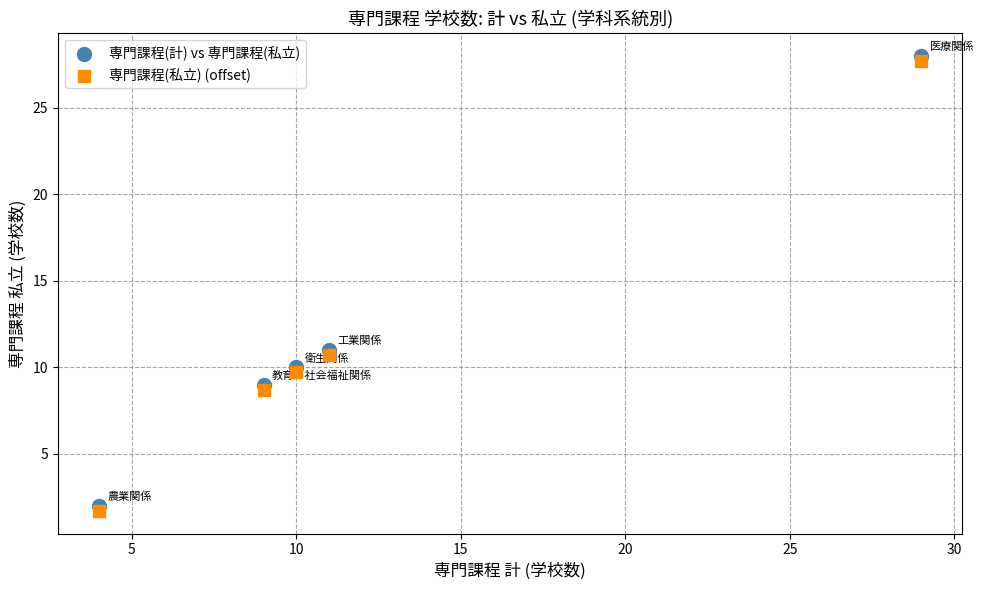

What are all the series names shown in the legend?

専門課程(計) vs 専門課程(私立), 専門課程(私立) (offset)